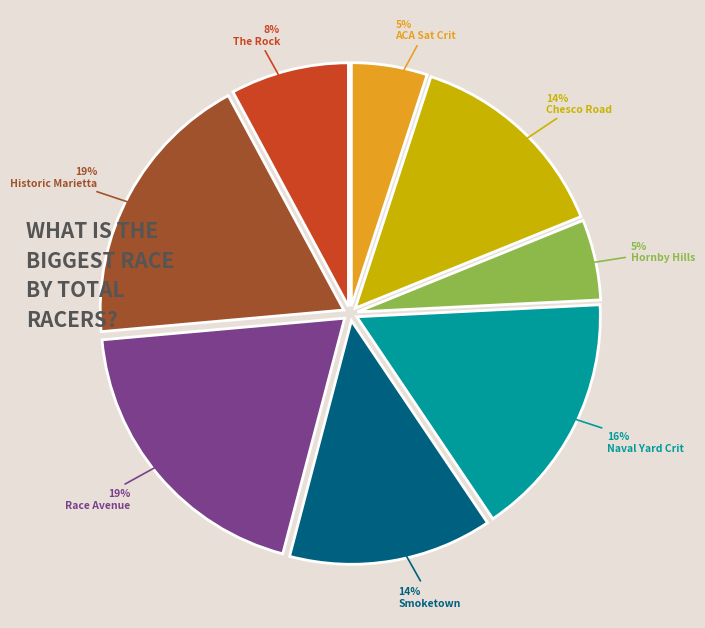

To the nearest percent, what percentage of the pie is The Rock?

8%